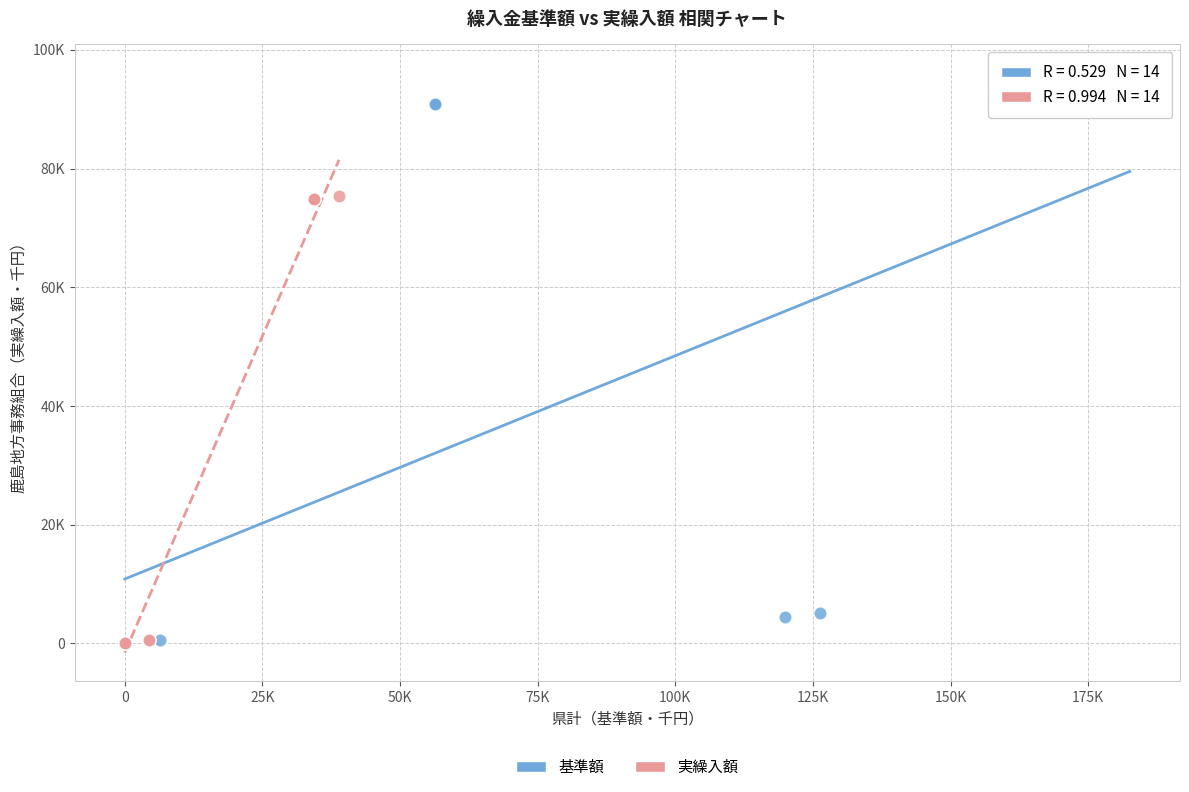

Which series reaches the maximum Y coordinate?

基準額